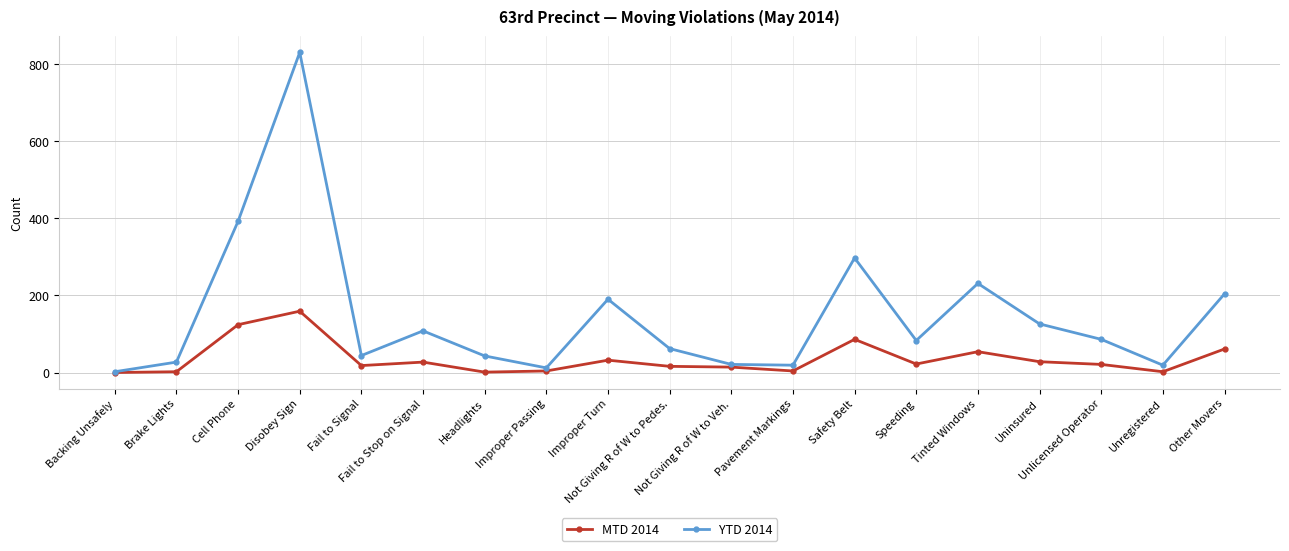

List the series in order of their peak value, lowest first.

MTD 2014, YTD 2014